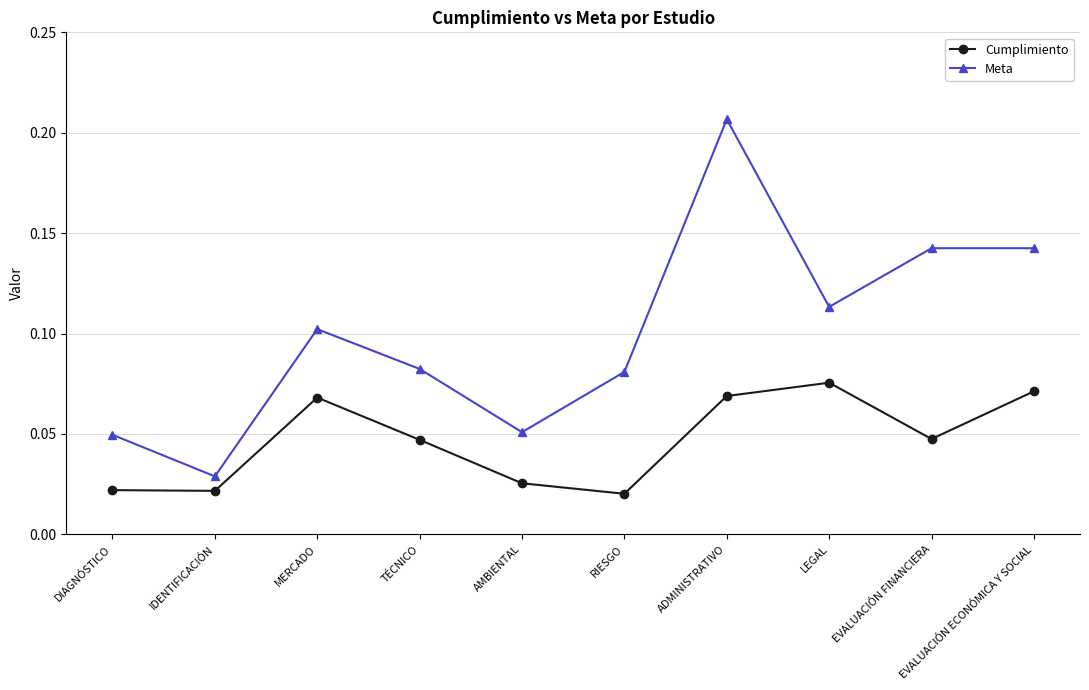

Which series has the widest spread of values?

Meta